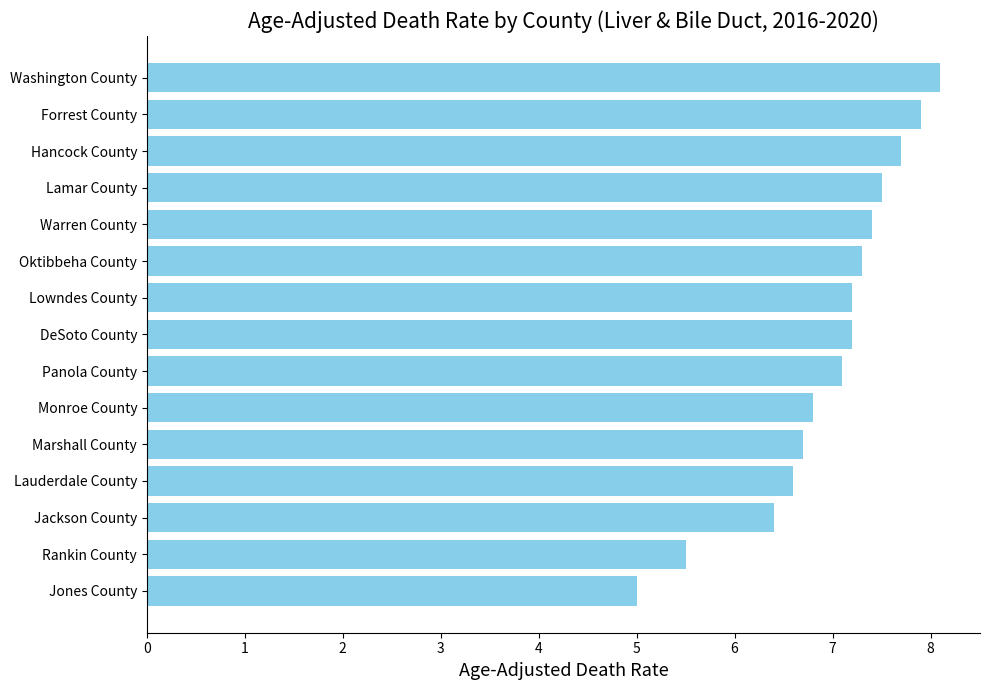

Reading bottom to top, what are all the values shown in this chart?

5.0	5.5	6.4	6.6	6.7	6.8	7.1	7.2	7.2	7.3	7.4	7.5	7.7	7.9	8.1